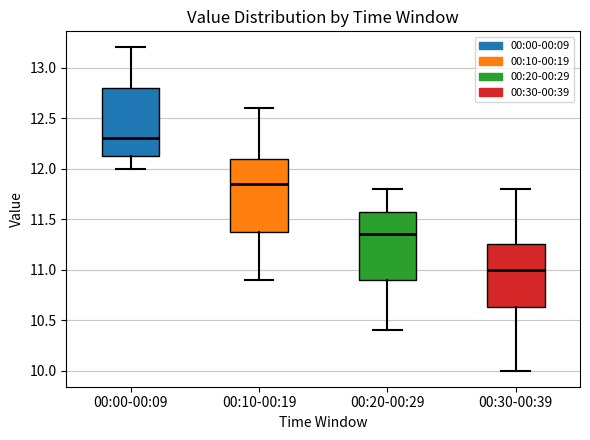

Reading left to right, transcribe this box plot: for each box, give where its median line is, the range the box spans, and where its two whiskers end, as read against the y-axis. The values are not printed on the chart, so give them approximately, as read against the axis.

00:00-00:09: median 12.30, box 12.15 to 12.80, whiskers 12.00 to 13.20
00:10-00:19: median 11.85, box 11.40 to 12.10, whiskers 10.90 to 12.60
00:20-00:29: median 11.35, box 10.90 to 11.60, whiskers 10.40 to 11.80
00:30-00:39: median 11.00, box 10.65 to 11.25, whiskers 10.00 to 11.80